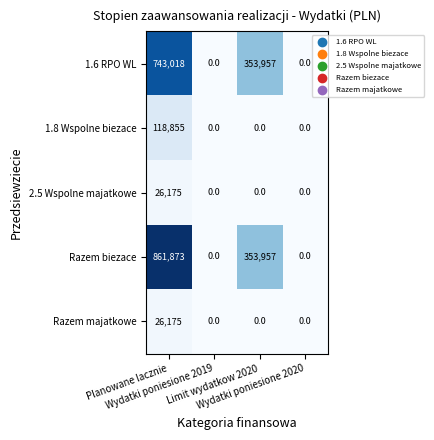

Which series has the largest total across all categories?

Razem biezace